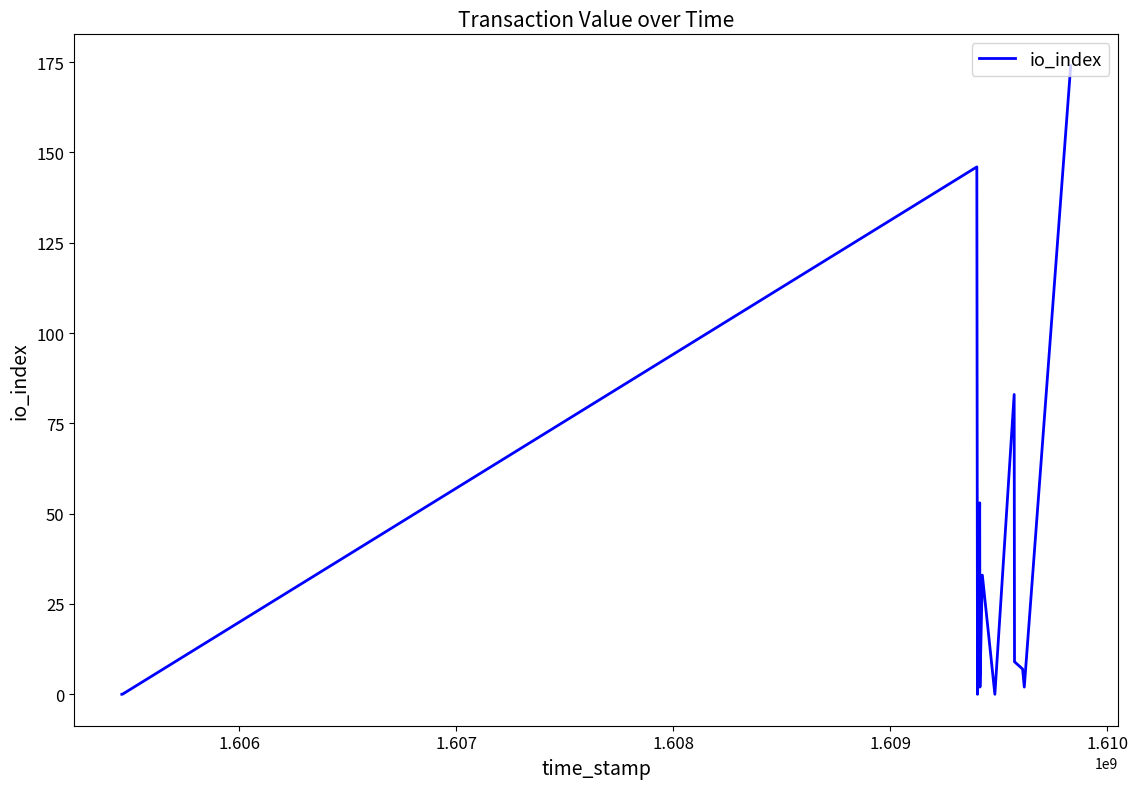

What is the maximum value shown in the chart?

174